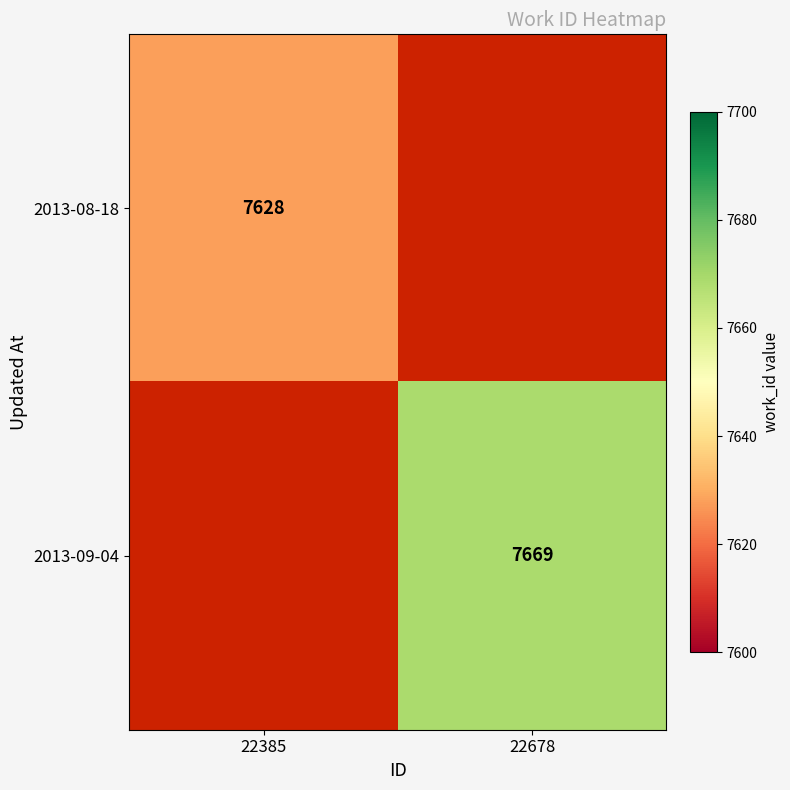

True or false: 2013-09-04 has a value of 7669 at 22678.

True